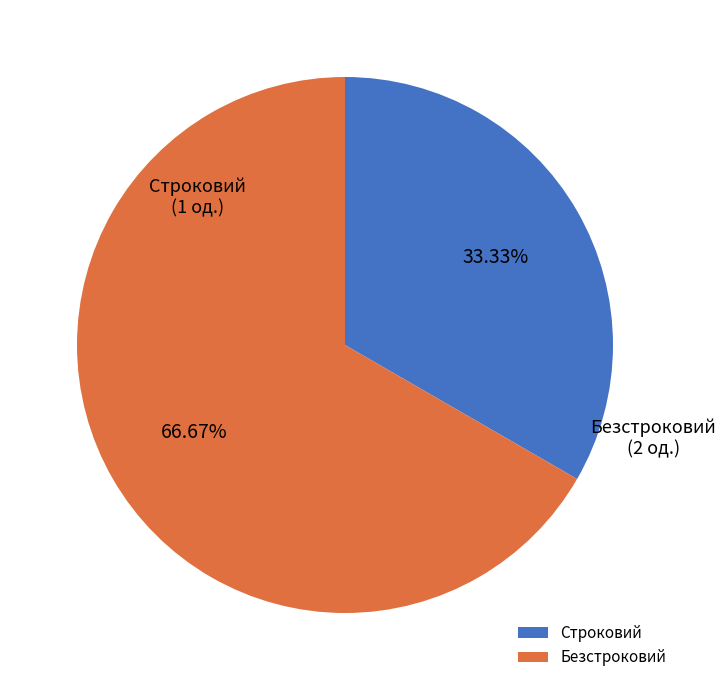

Which category has the smallest portion of the pie?

Строковий